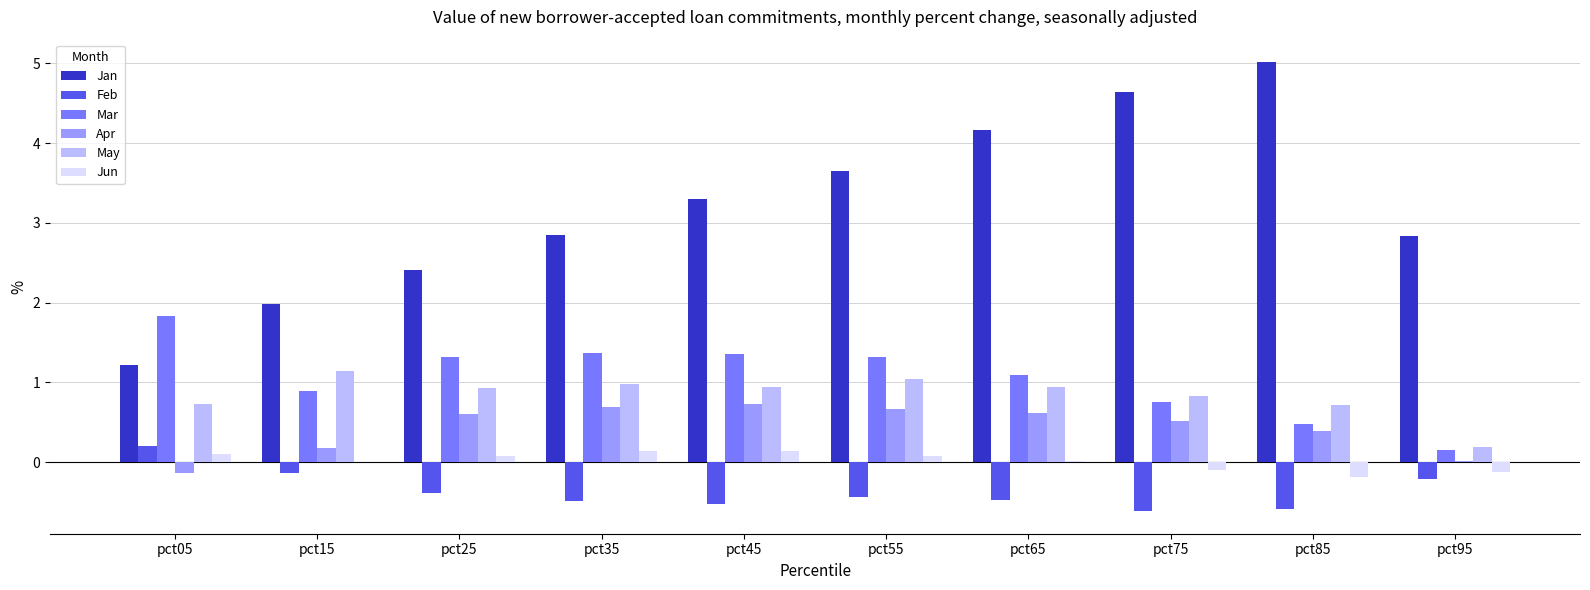

Is it true that Apr equals 1.1 at pct45?

False